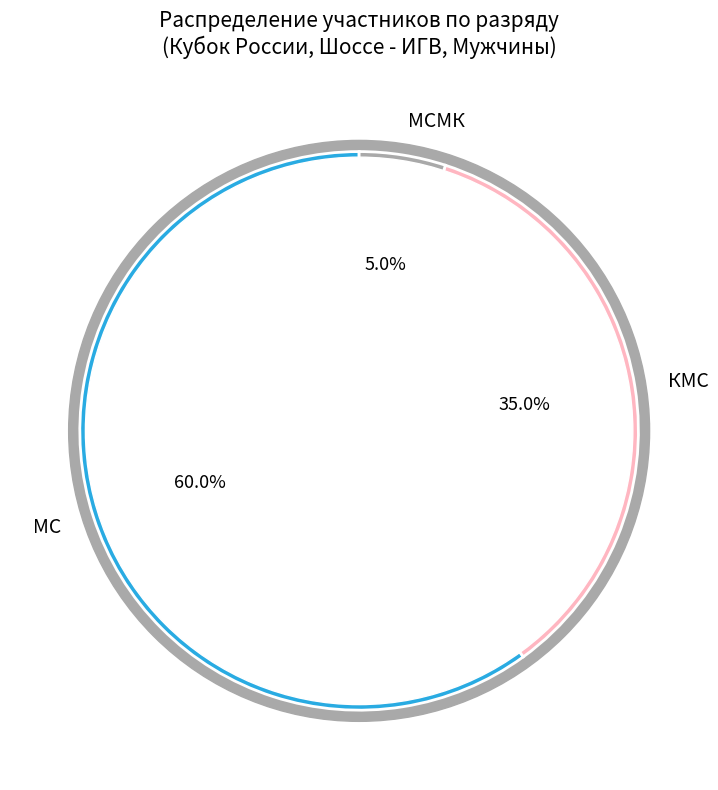

Does КМС represent more than half of the total?

No